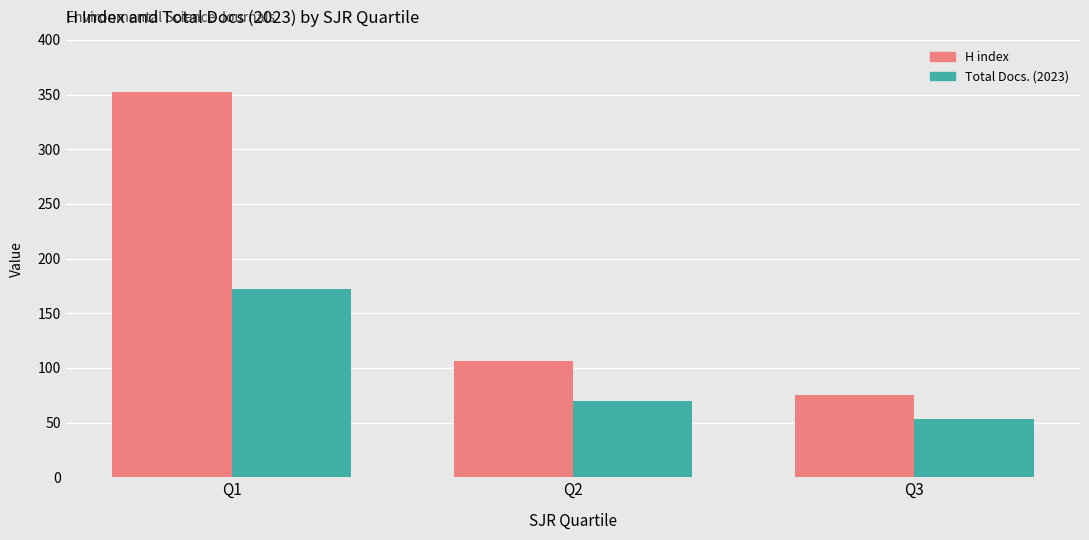

At which category is the sum across all series the highest?

Q1